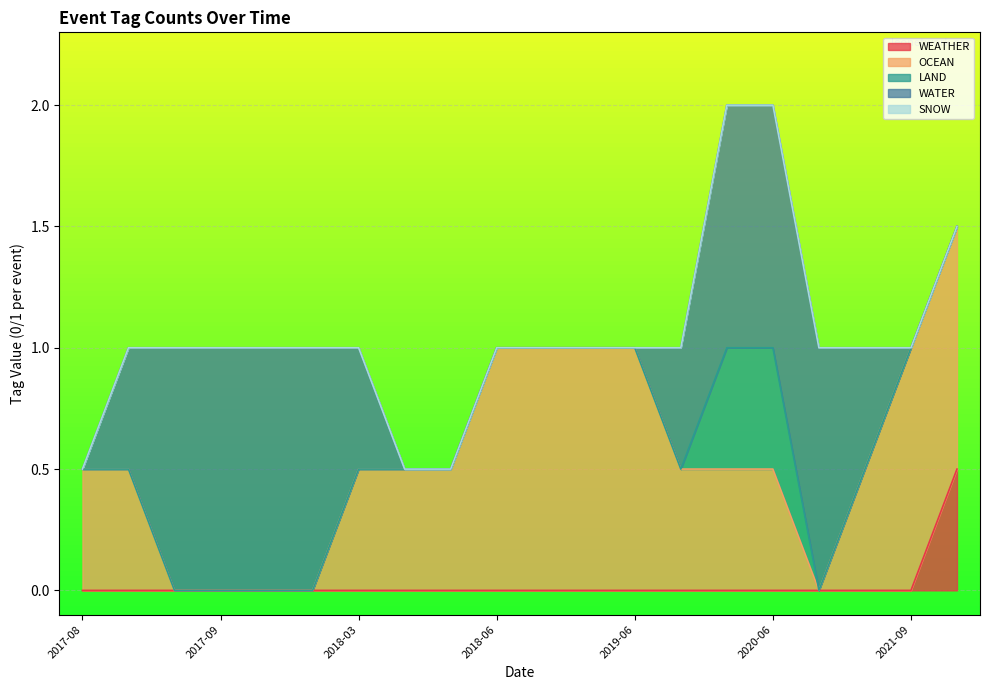

Which category has the lowest value across all series?

2017-08